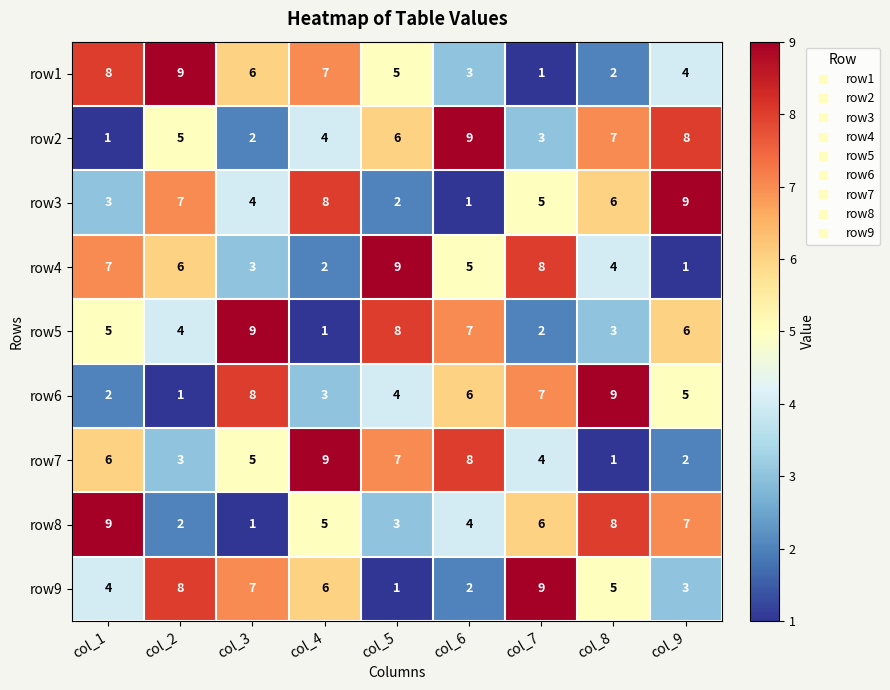

How many data points does each series have?

9